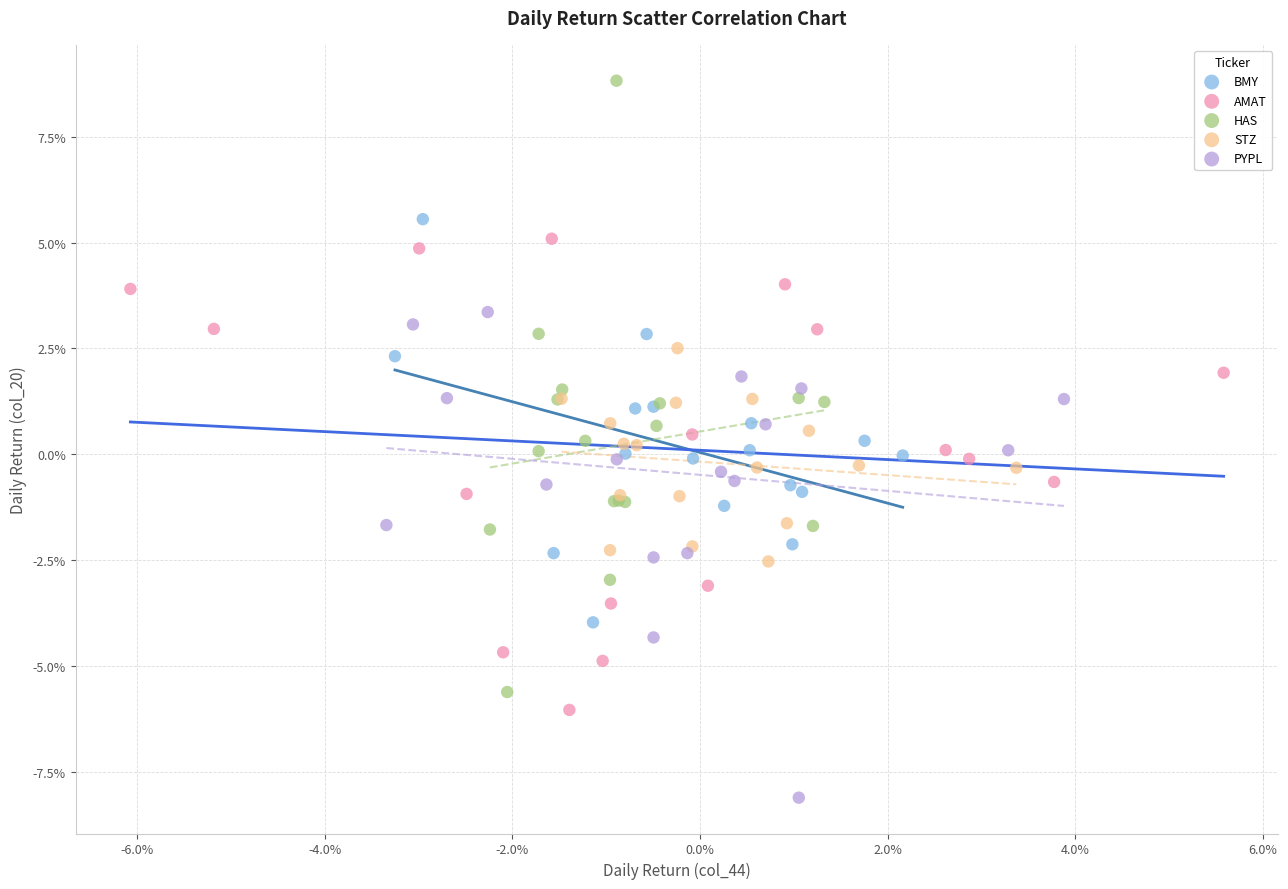

What are all the series names shown in the legend?

BMY, AMAT, HAS, STZ, PYPL